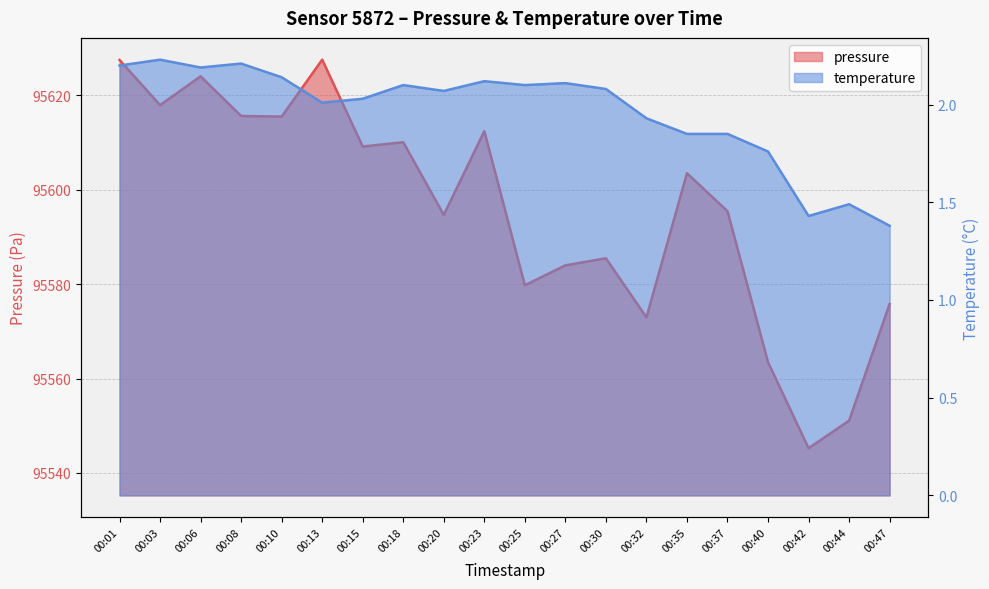

What is the value of the pressure point at the 17th from the left?

95563.5